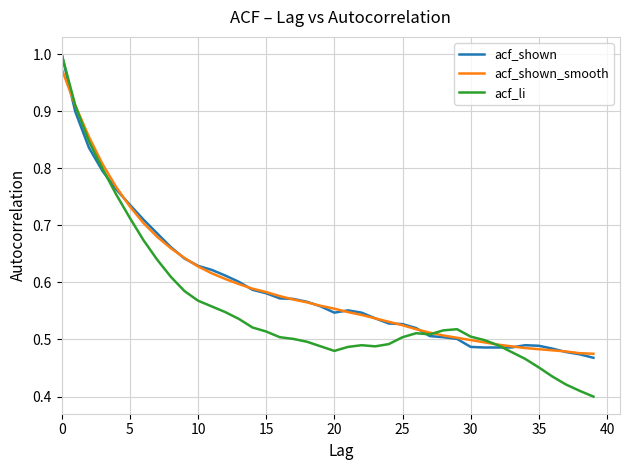

Which series has the widest spread of values?

acf_li